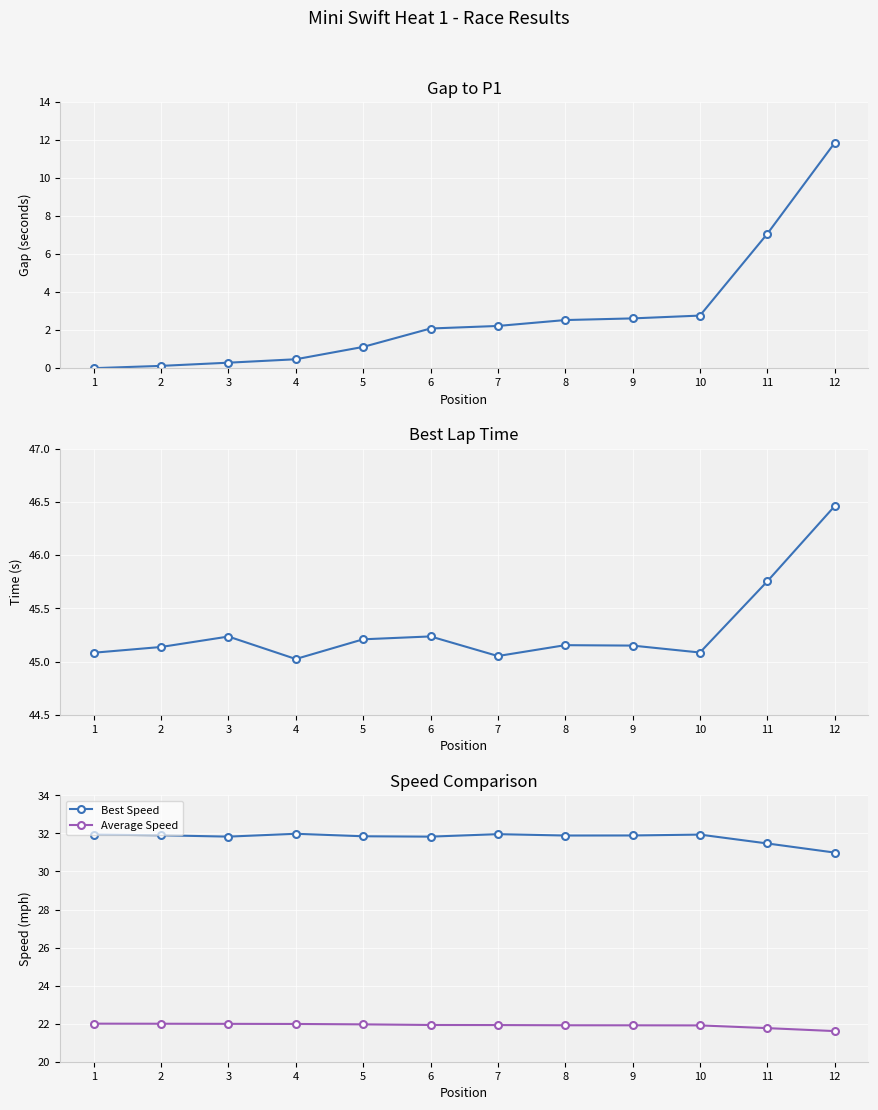

True or false: Gap to P1 has more than 0 points higher than both neighbors.

False